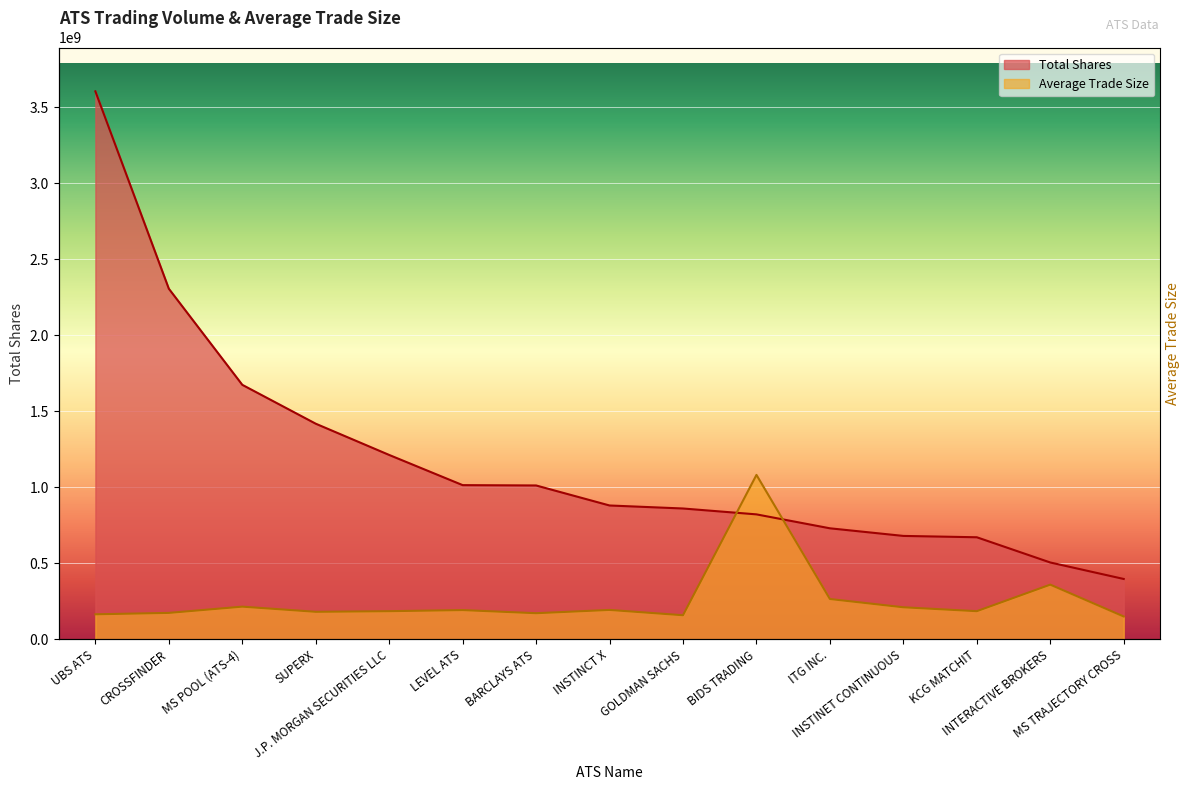

What is the value of the Average Trade Size point at the 3rd from the left?

214627630.1